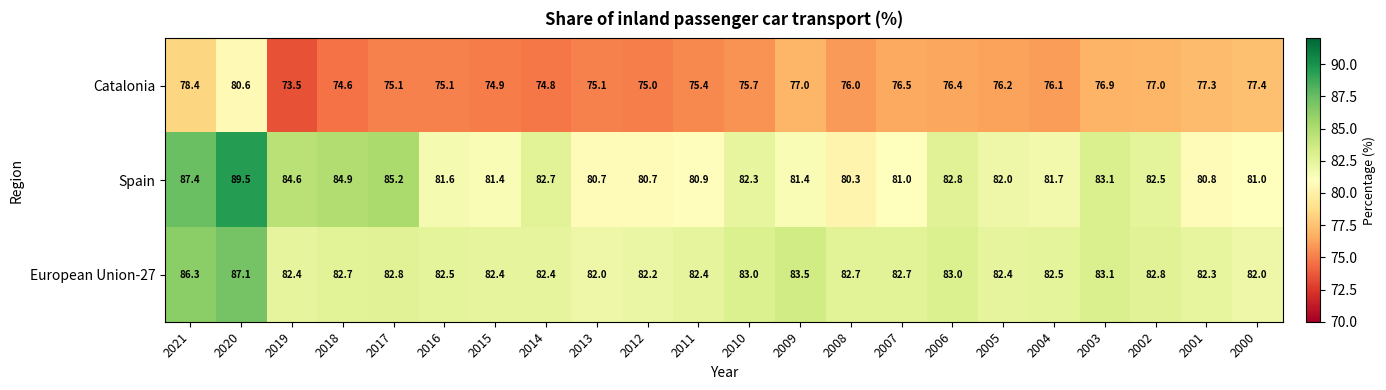

Rank the series by their maximum value, from lowest to highest.

Catalonia, European Union-27, Spain